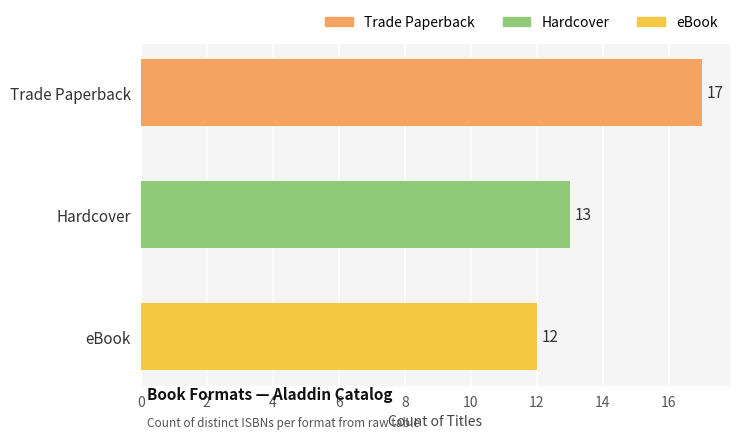

What is the sum of all values?

42